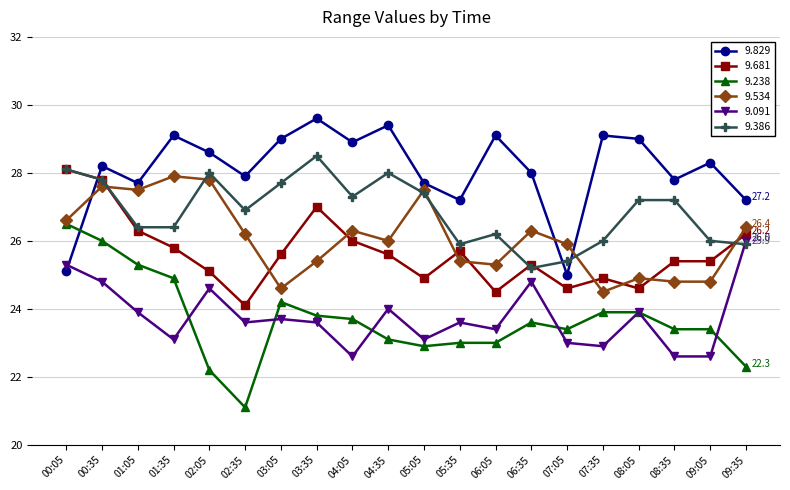

What is the difference between the 9.829 values at 03:35 and 08:05?

0.6